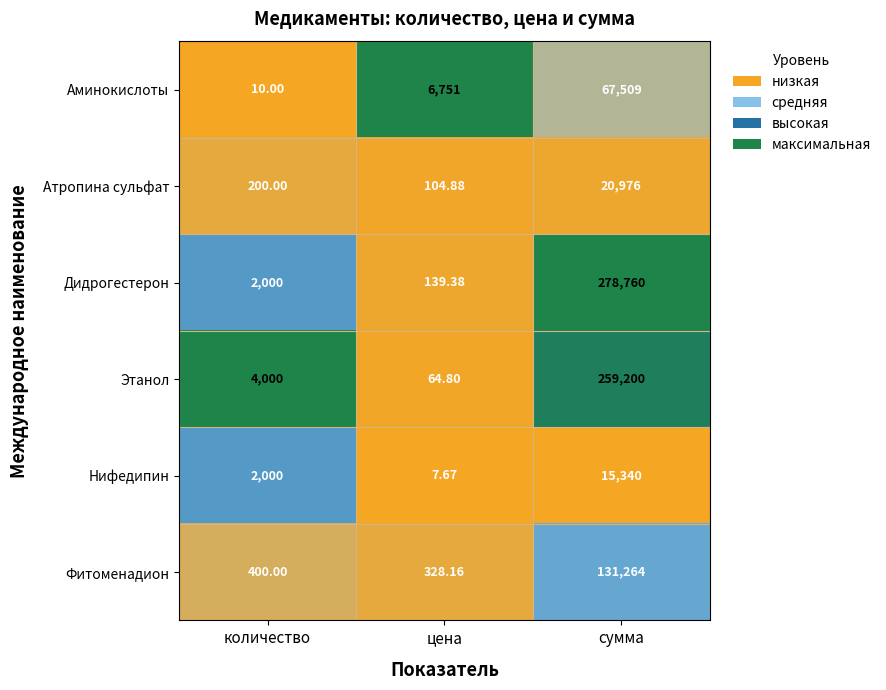

At which label is Этанол closest to 129632?

количество